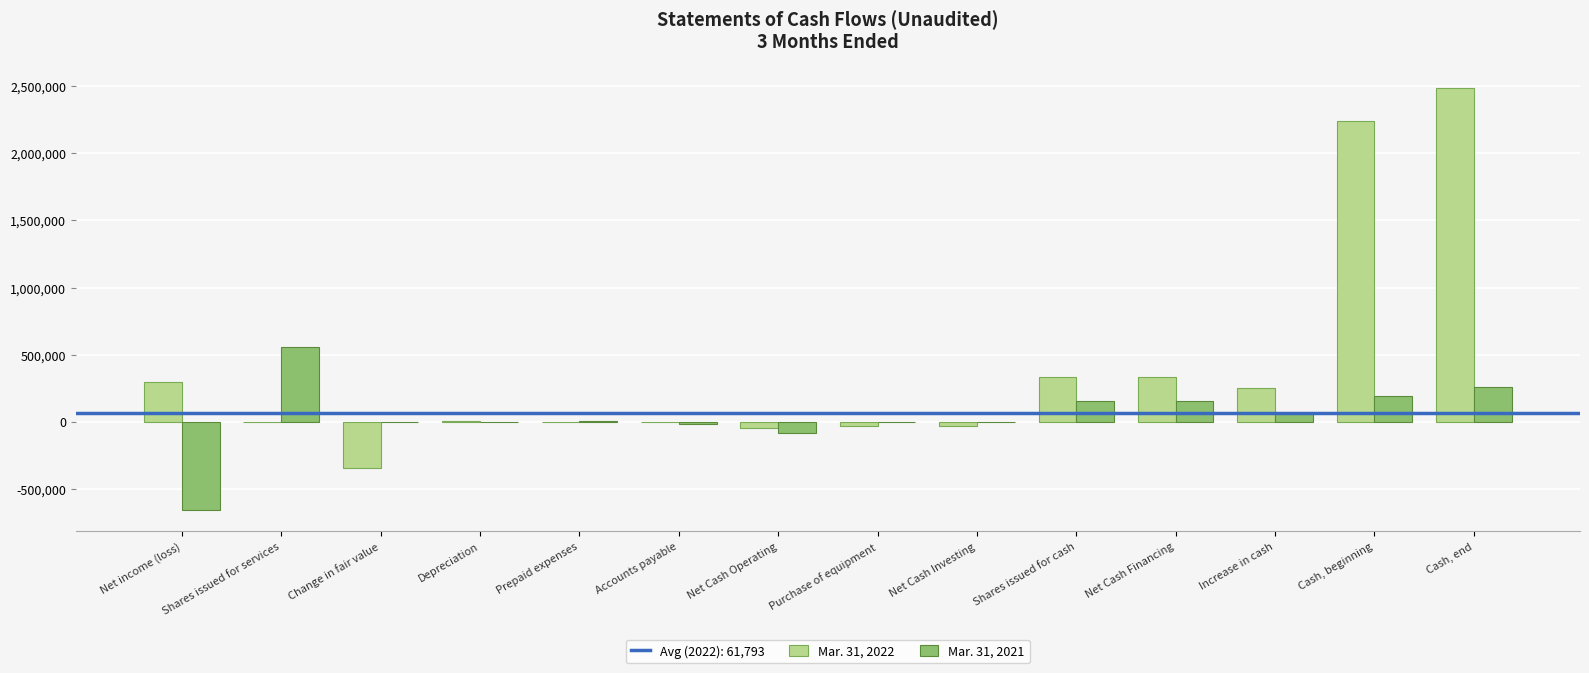

Is the value of Mar. 31, 2022 at Cash, end greater than the value of Mar. 31, 2021 at Net Cash Operating?

Yes